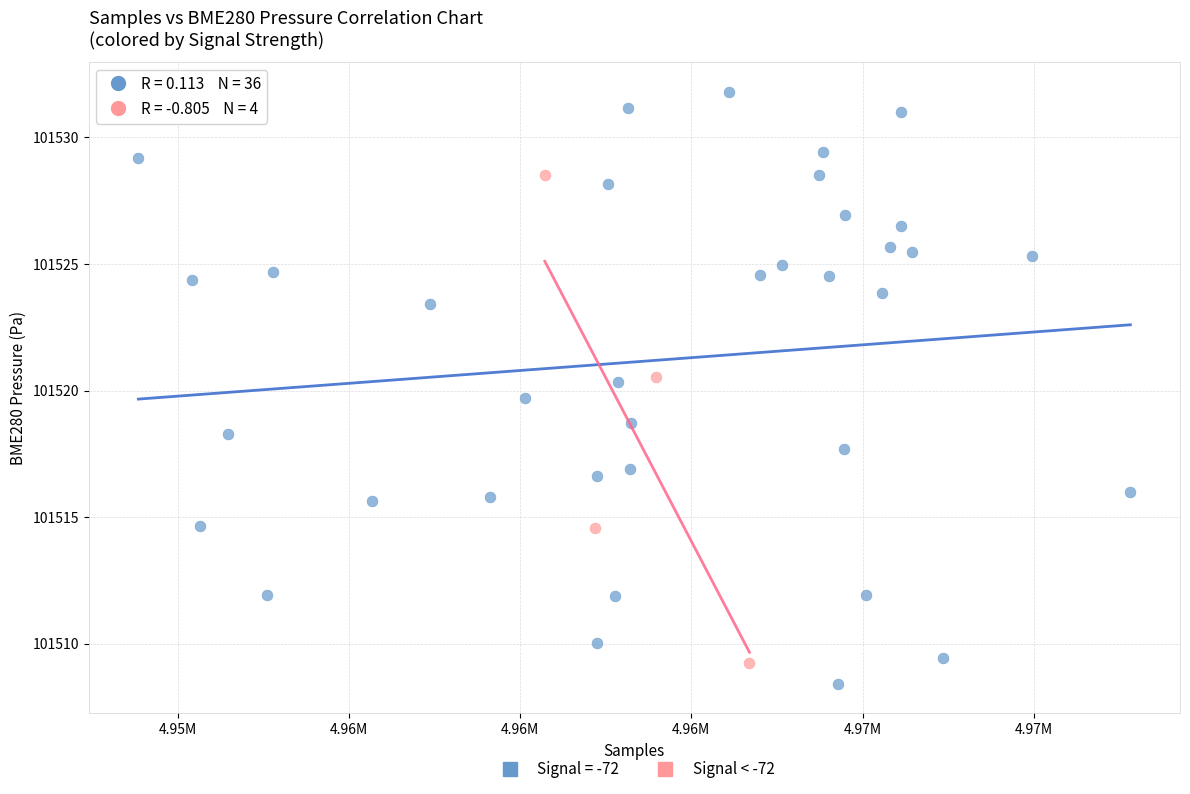

Which series has the largest Y range (max minus min)?

Signal = -72